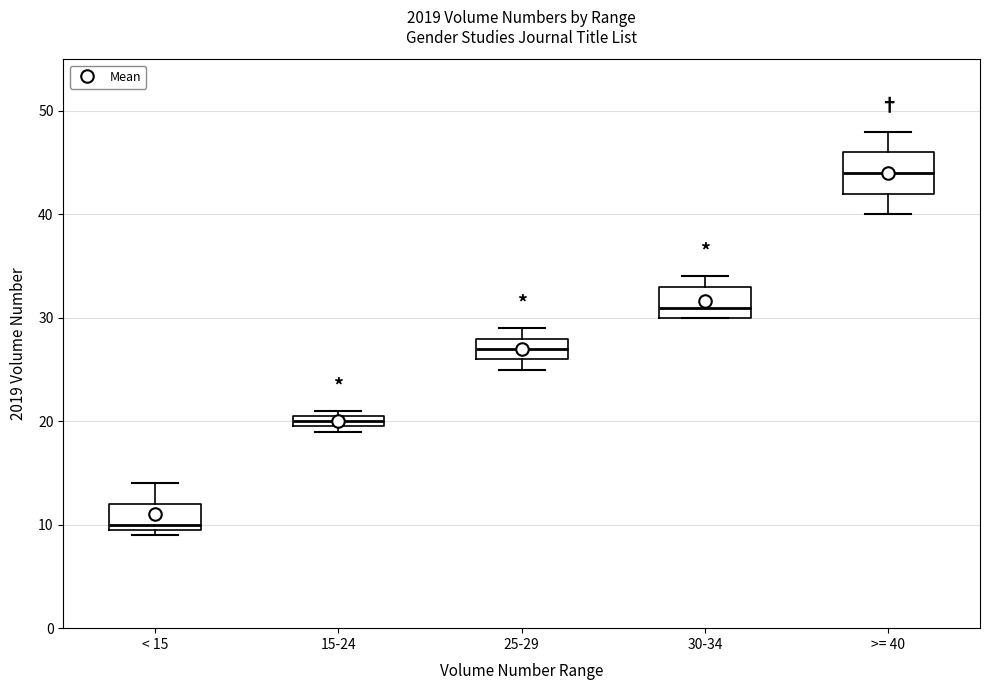

Which box has the highest median line?

>= 40